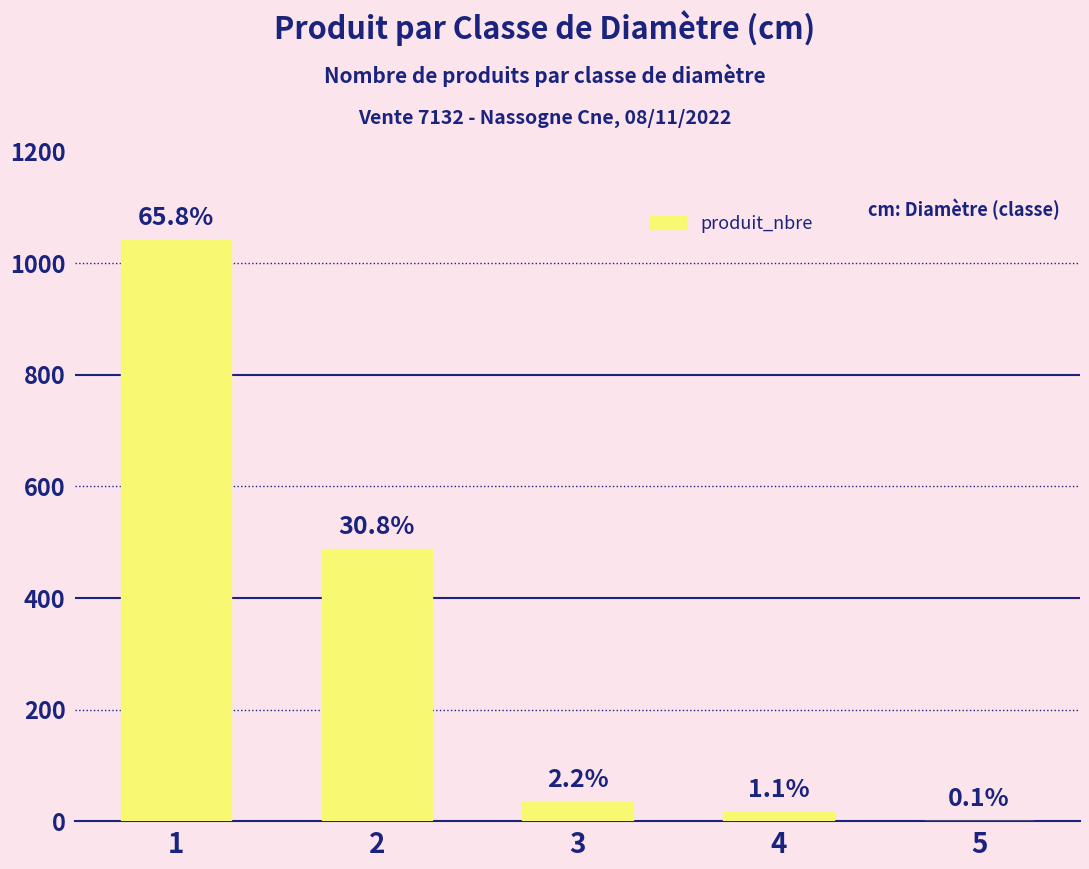

Are the bars horizontal?

No